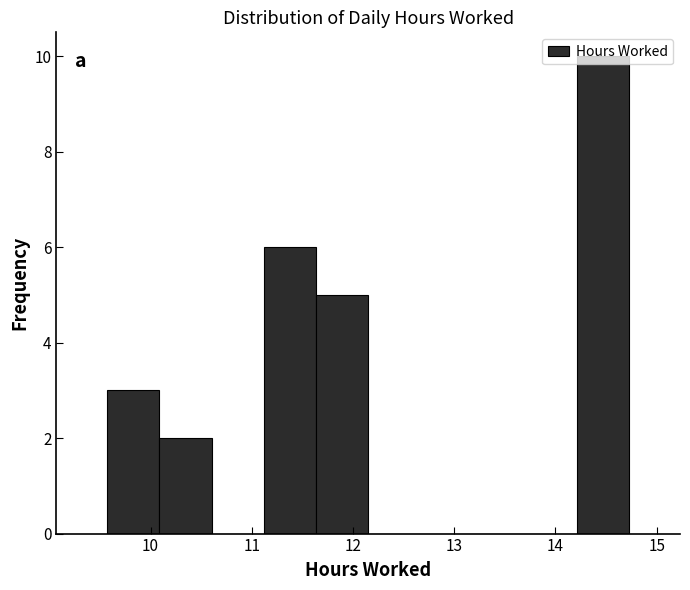

Over which range of the x-axis is the bar tallest?

14.2 to 14.7